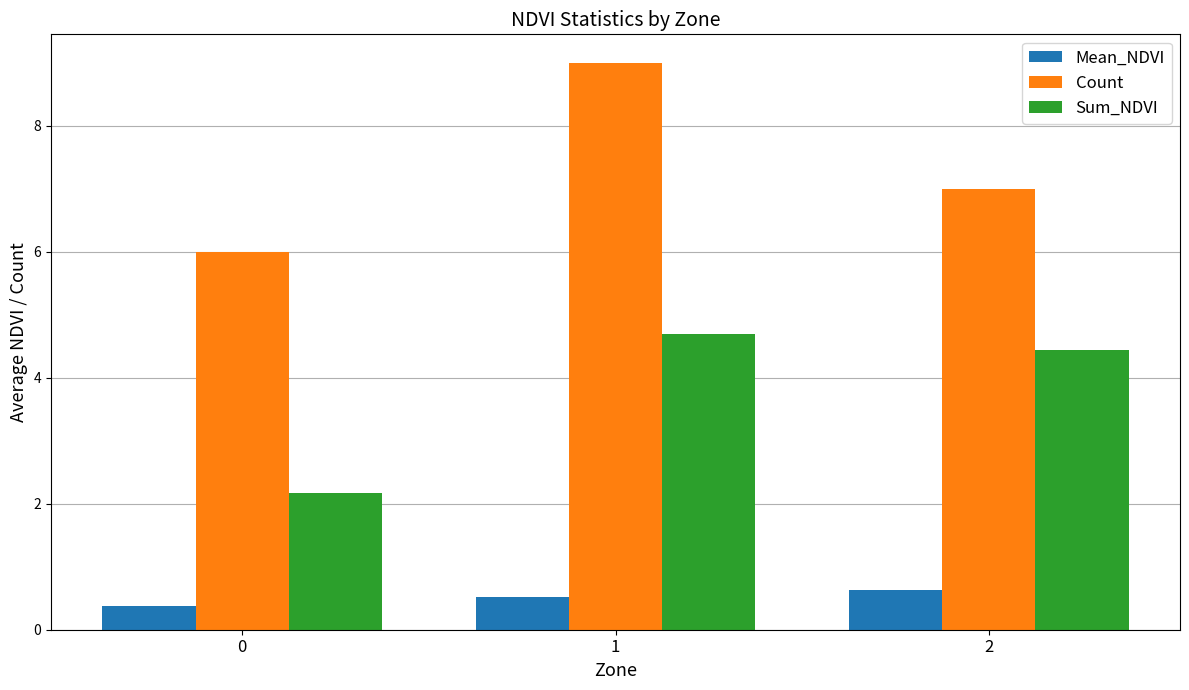

At which category is the sum across all series the highest?

1